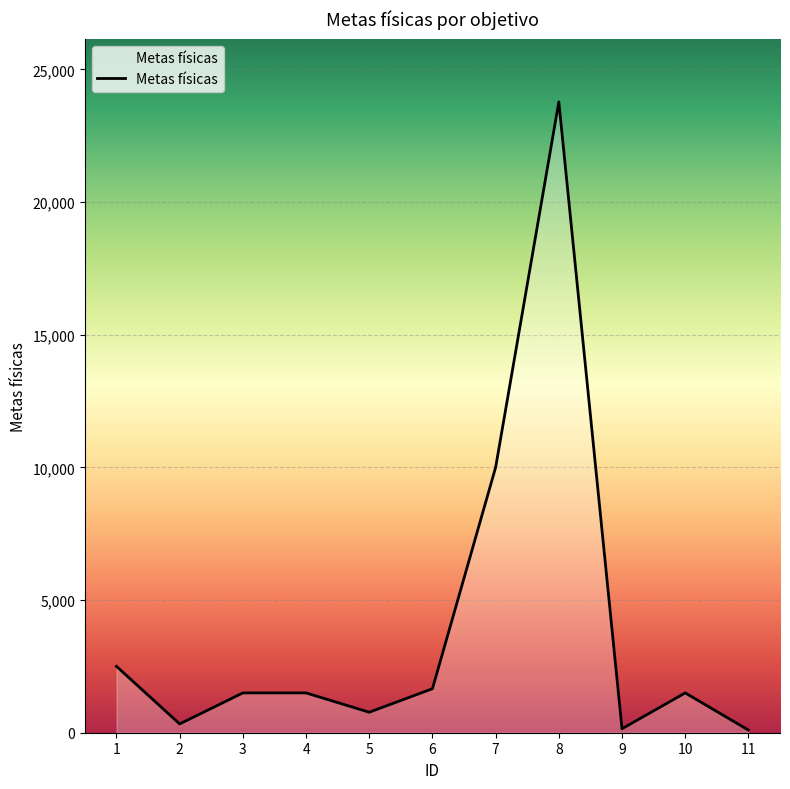

What is the difference between the maximum and minimum values?

23673